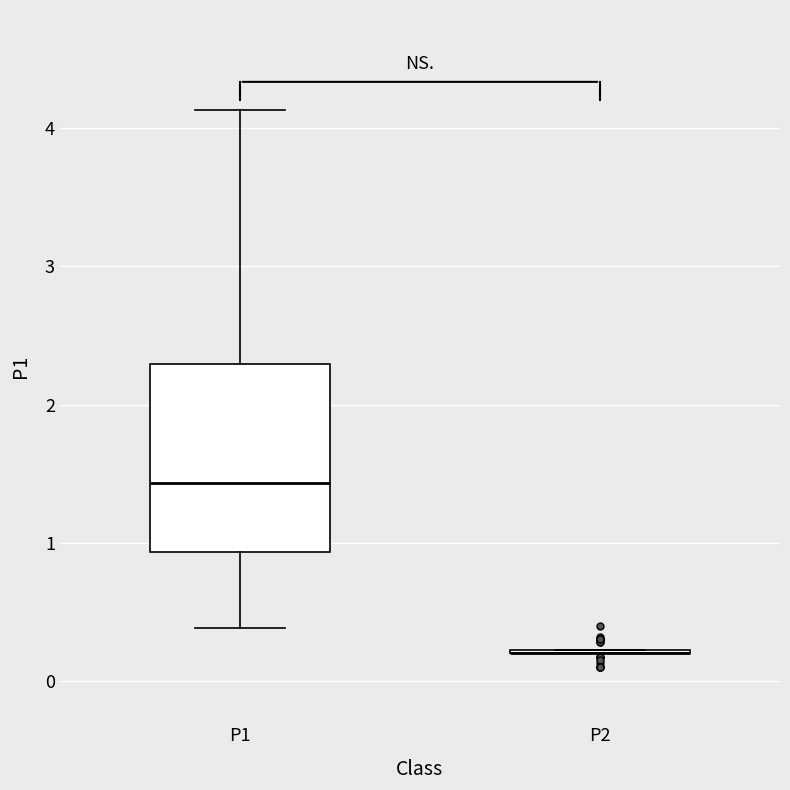

Where is the lower edge of the box for P1 on the y-axis? The values are not printed on the chart, so give them approximately, as read against the axis.

0.9